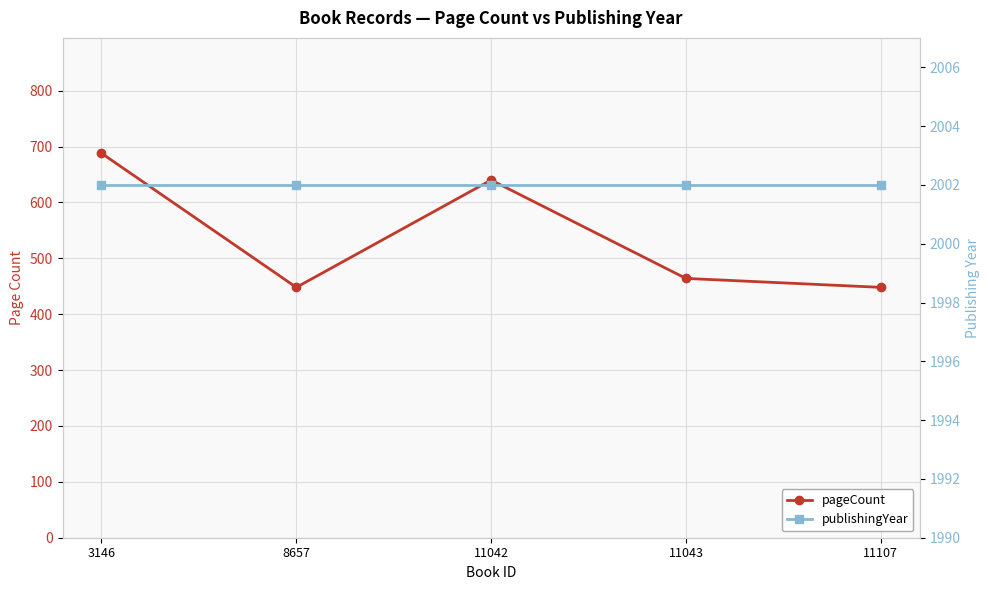

Rank the categories by pageCount value from lowest to highest.

8657, 11107, 11043, 11042, 3146